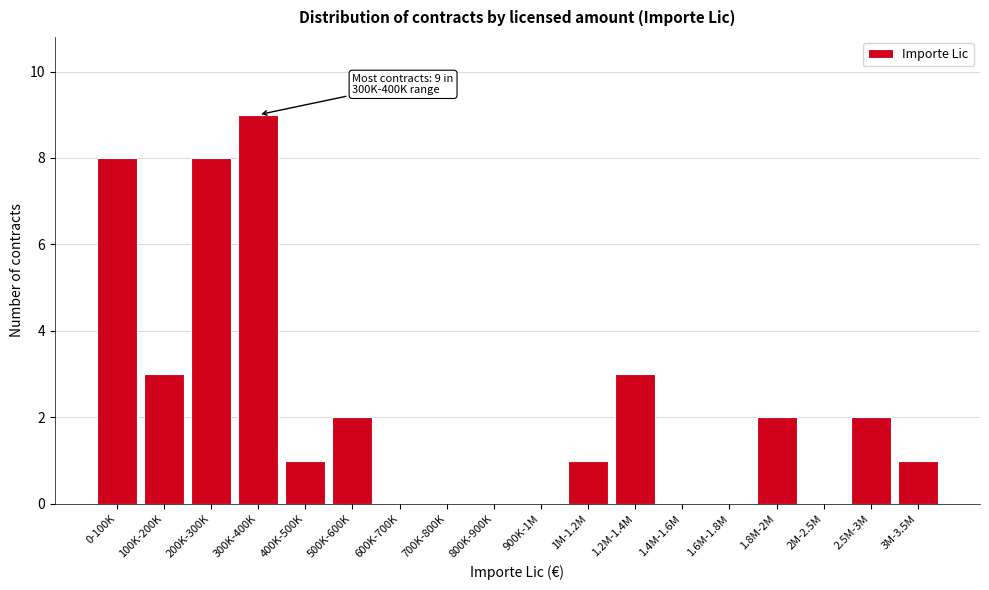

Reading right to left, list all the values displayed in this chart.

3M-3.5M=1	2.5M-3M=2	2M-2.5M=0	1.8M-2M=2	1.6M-1.8M=0	1.4M-1.6M=0	1.2M-1.4M=3	1M-1.2M=1	900K-1M=0	800K-900K=0	700K-800K=0	600K-700K=0	500K-600K=2	400K-500K=1	300K-400K=9	200K-300K=8	100K-200K=3	0-100K=8